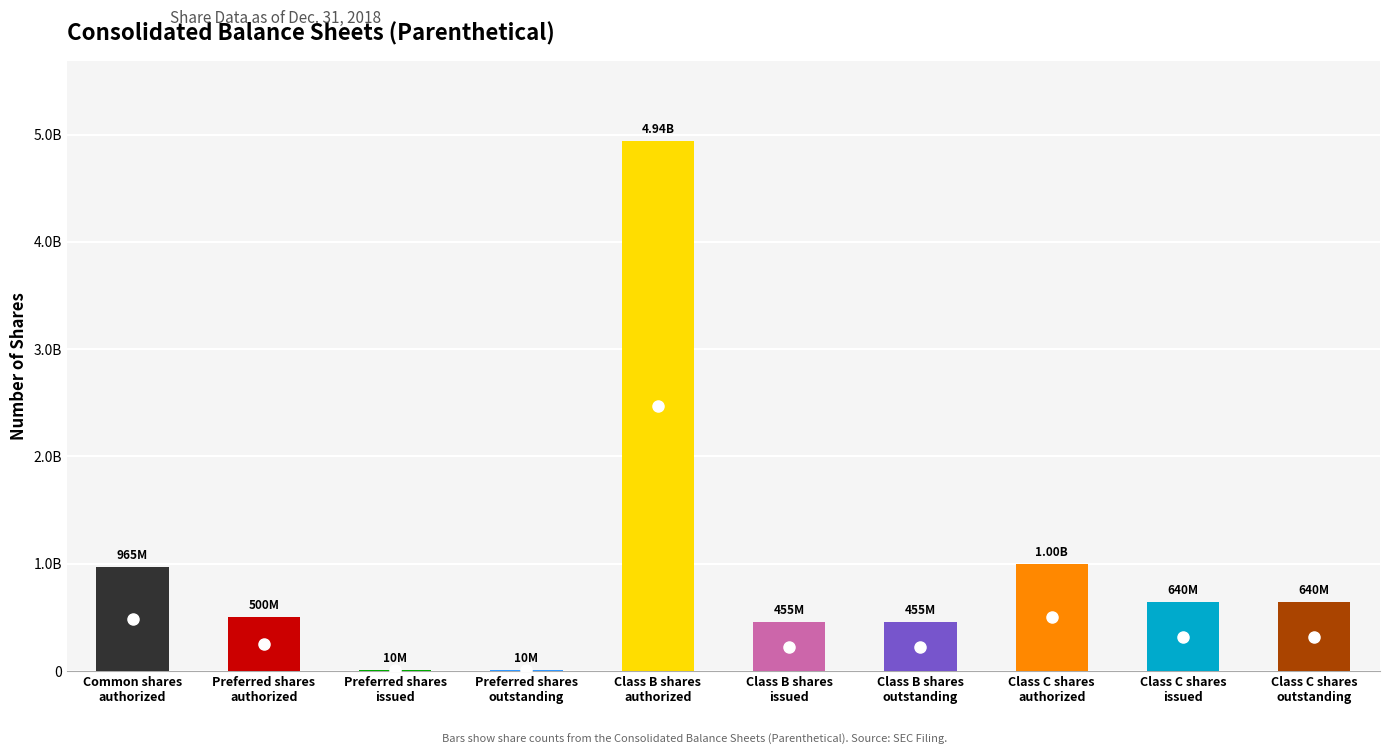

The value at Class B shares
issued is 454744938. True or false?

True